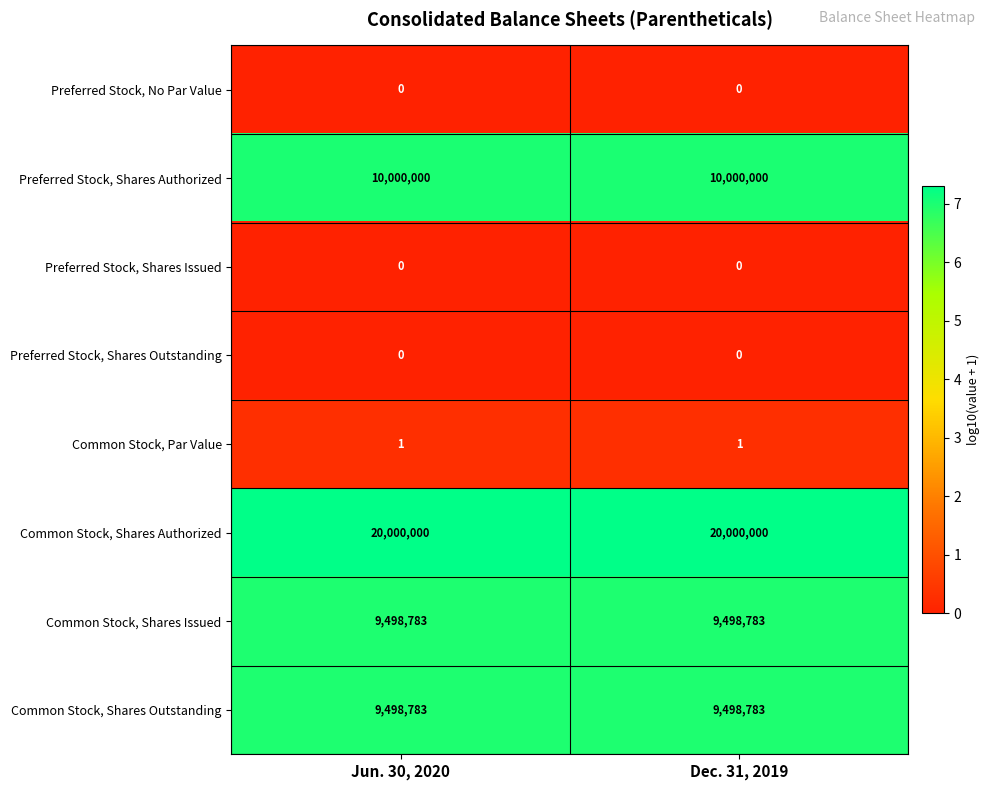

Which series has the largest total across all categories?

Common Stock, Shares Authorized